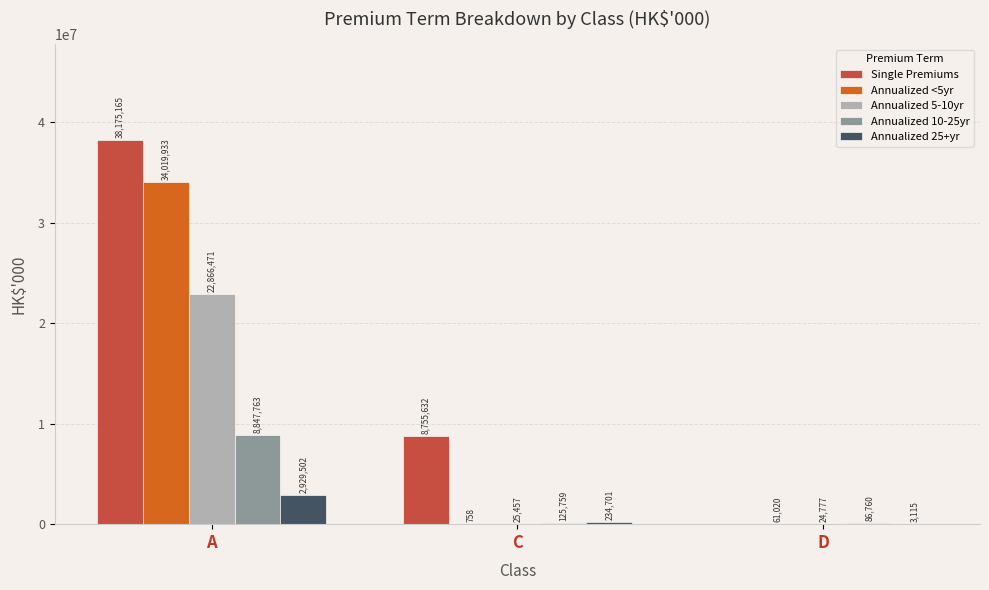

Which series has the largest total across all categories?

Single Premiums